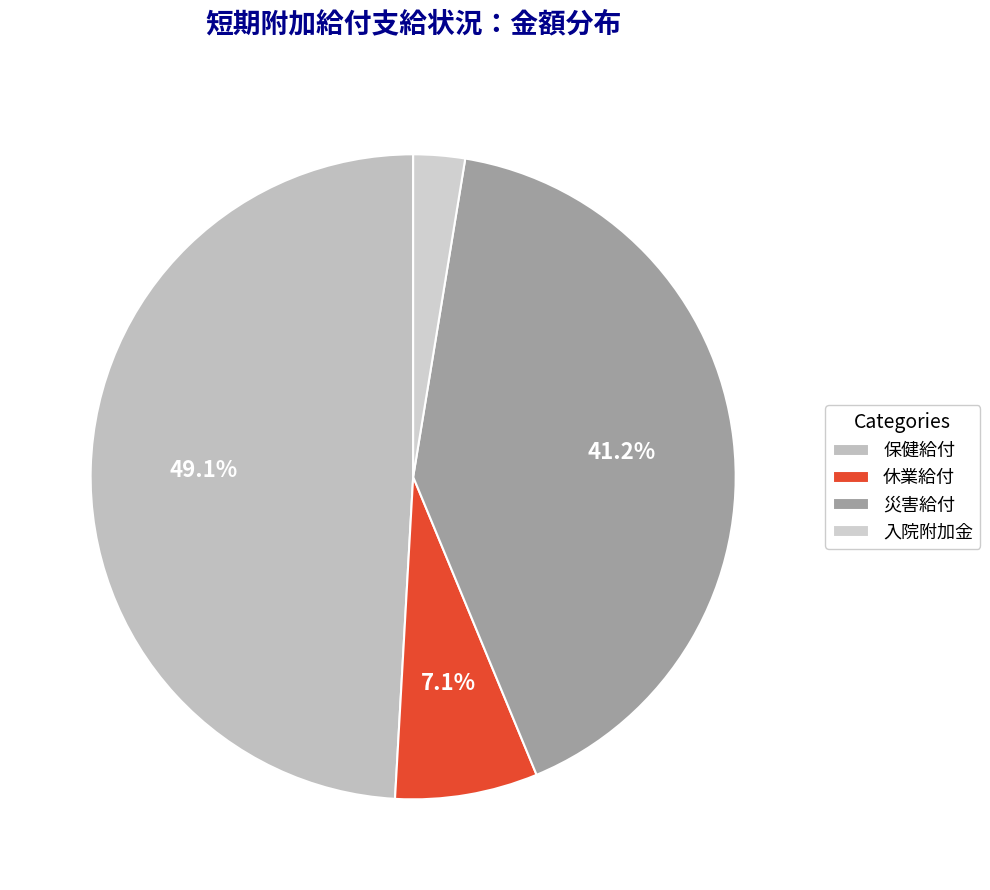

What percentage is NOT represented by 保健給付?

50.9%